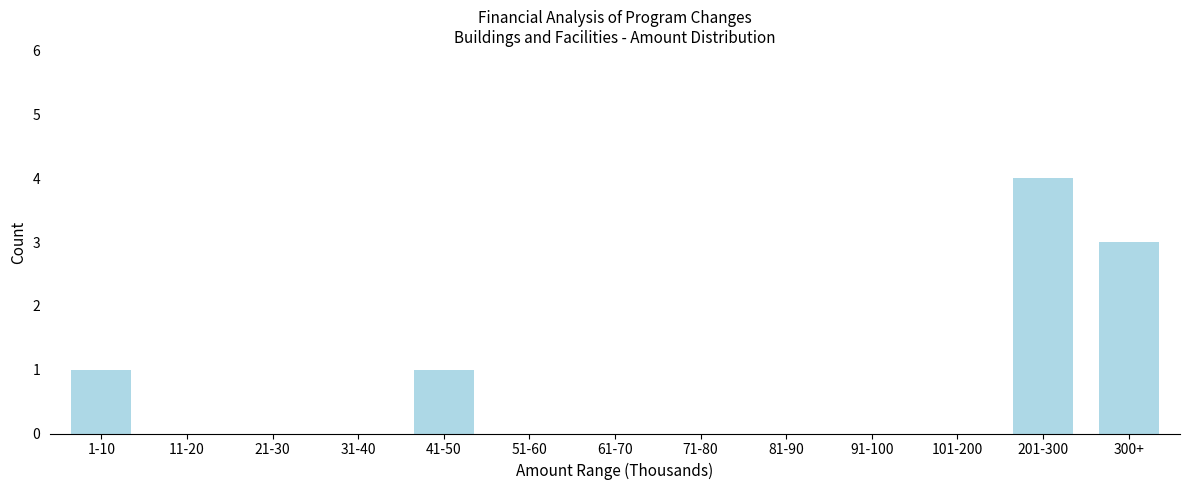

Reading left to right, what are all the values shown in this chart?

1-10=1	11-20=0	21-30=0	31-40=0	41-50=1	51-60=0	61-70=0	71-80=0	81-90=0	91-100=0	101-200=0	201-300=4	300+=3